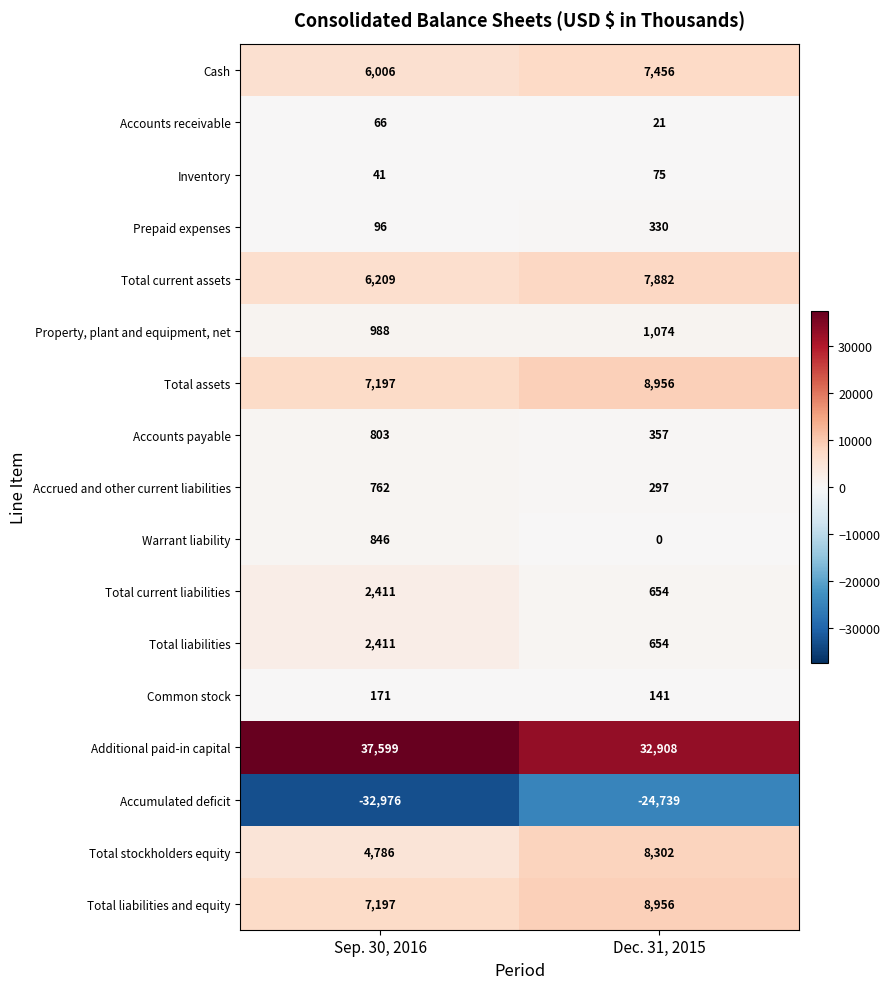

What is the greatest value displayed?

37599